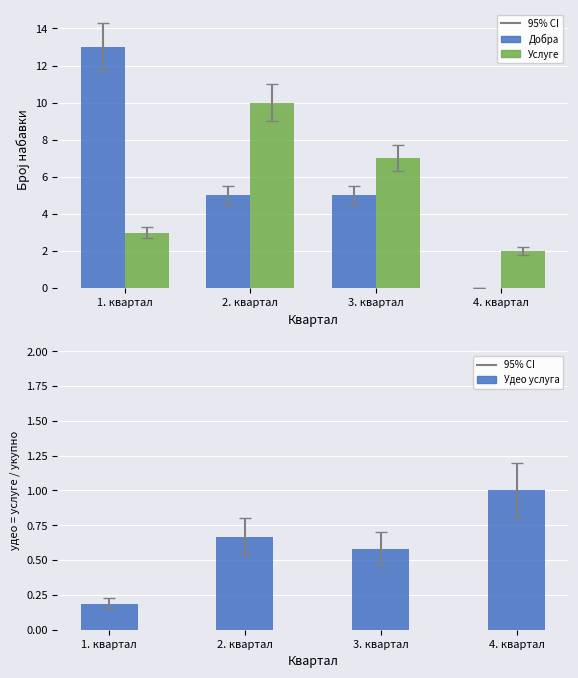

What is the label of the 1st bar from the right?

4. квартал